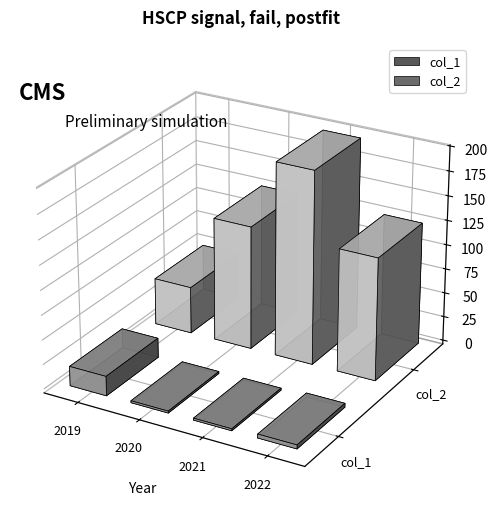

Between 2020 and 2022, which series saw the biggest shift?

col_1